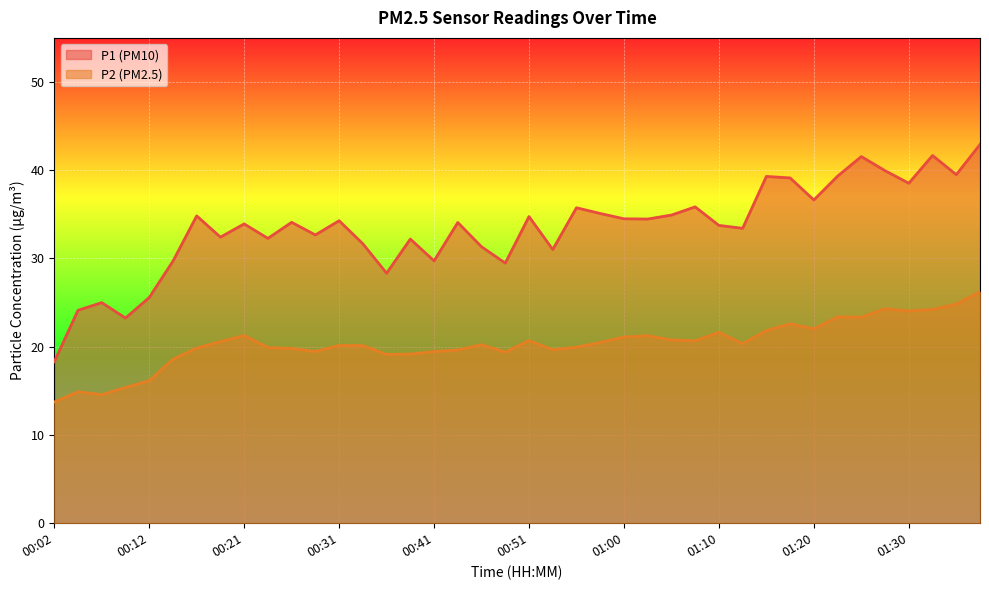

Which series has the widest spread of values?

P1 (PM10)